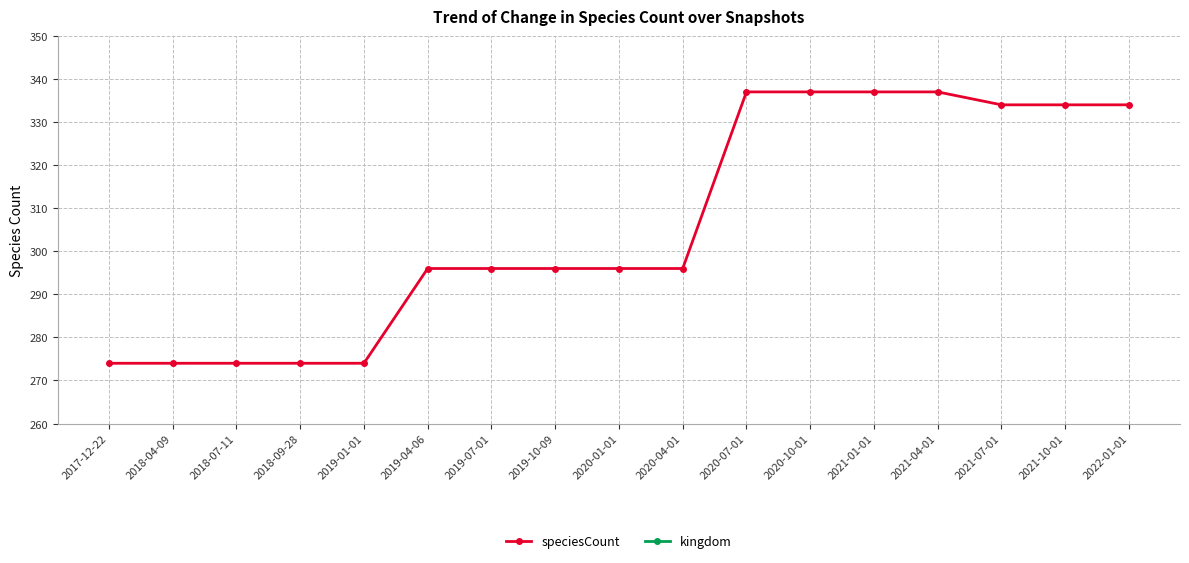

At 2021-10-01, list the series in order from largest to smallest.

speciesCount, kingdom